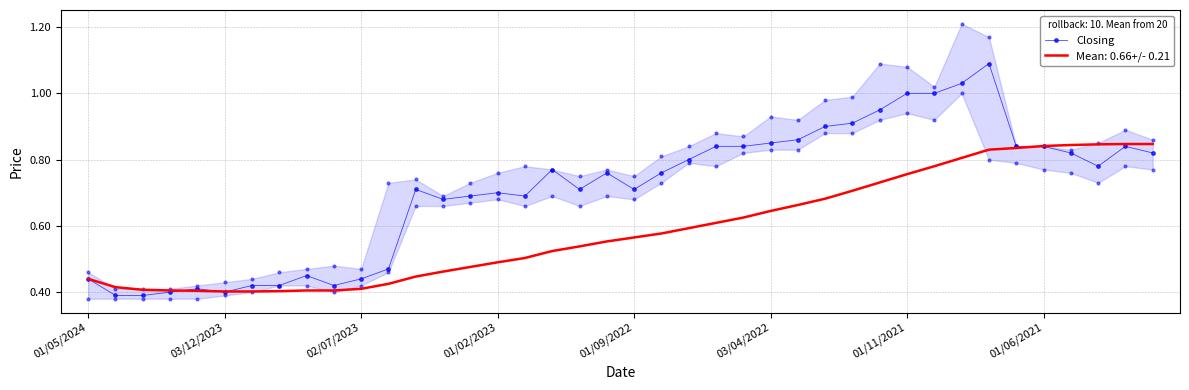

How many points are higher than both their immediate neighbors (excluding endpoints)?

8